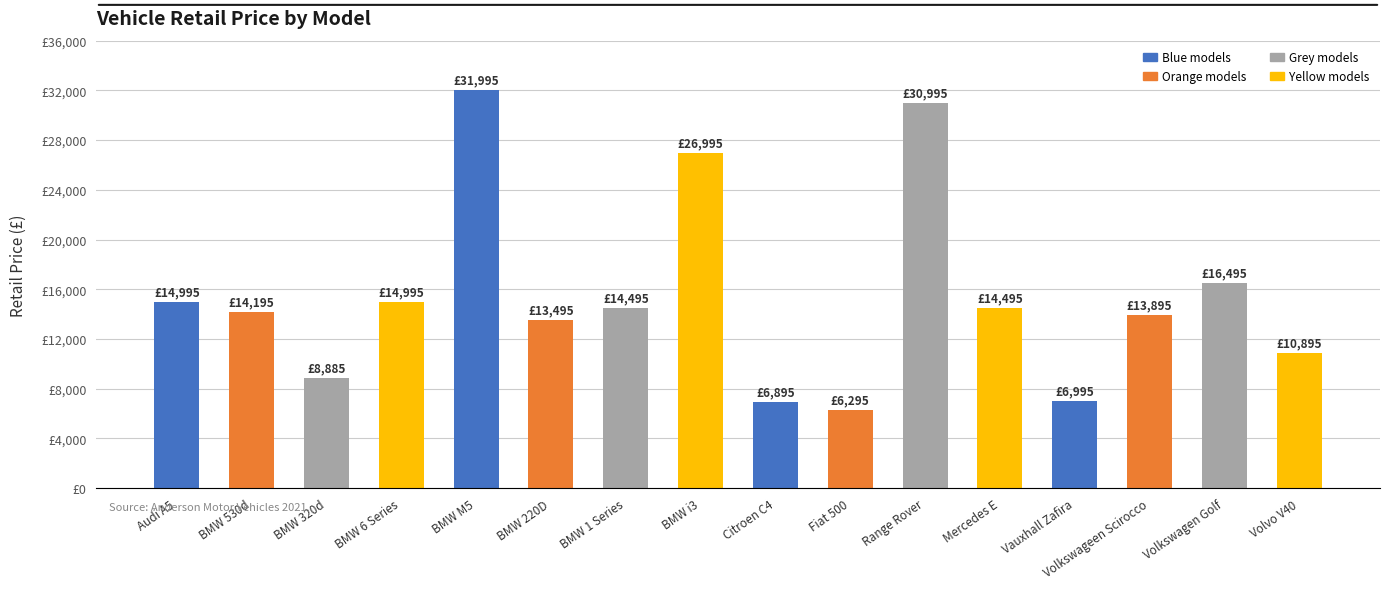

Are the bars horizontal?

No